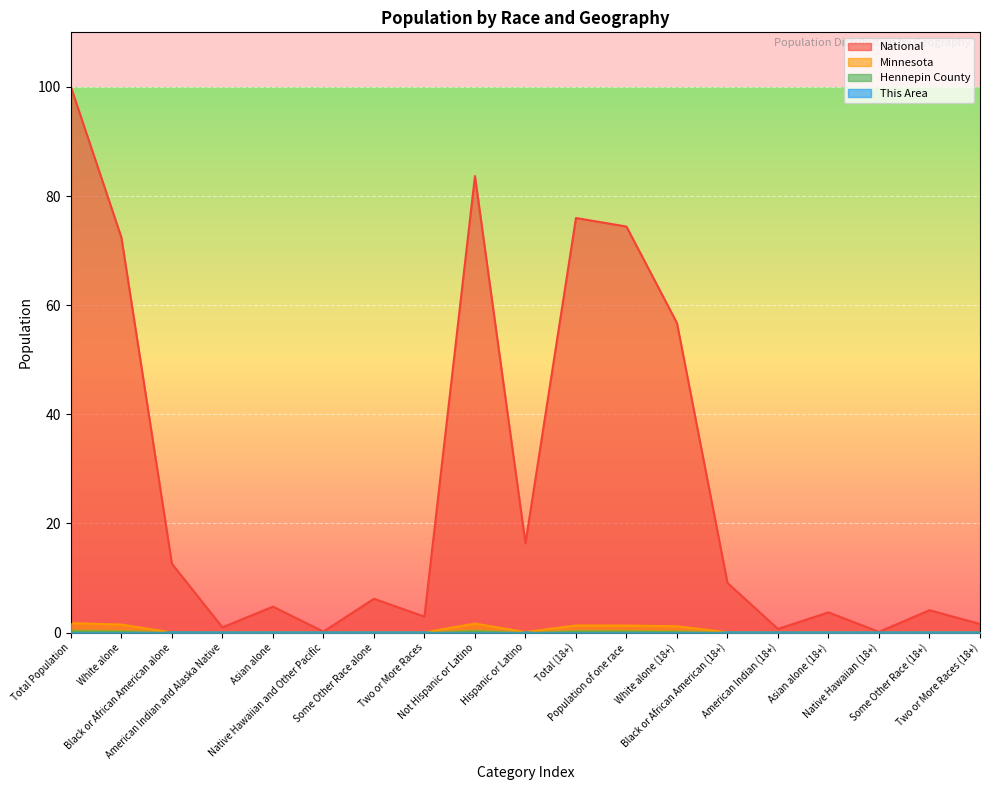

Where is the first local minimum for Hennepin County?

American Indian and Alaska Native